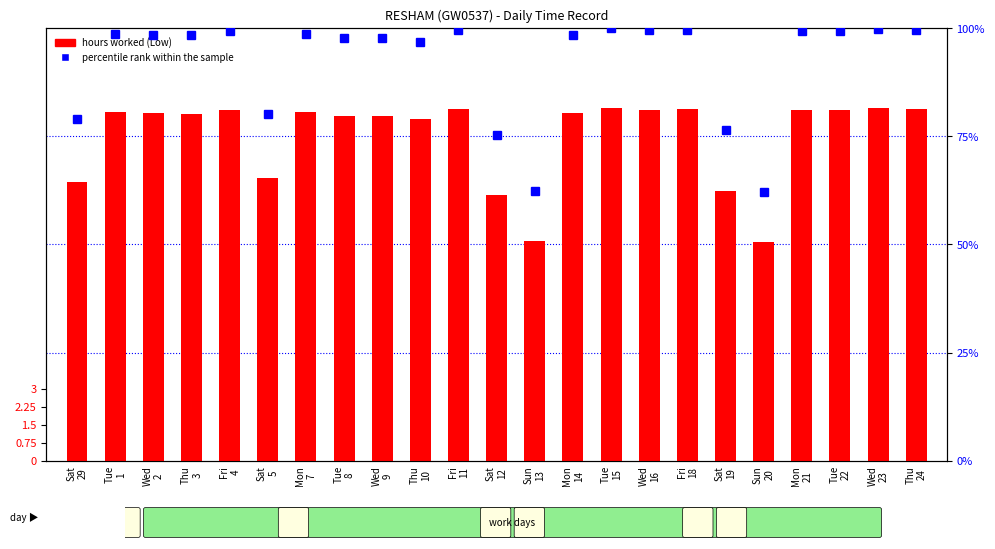

How many data points does each series have?

23